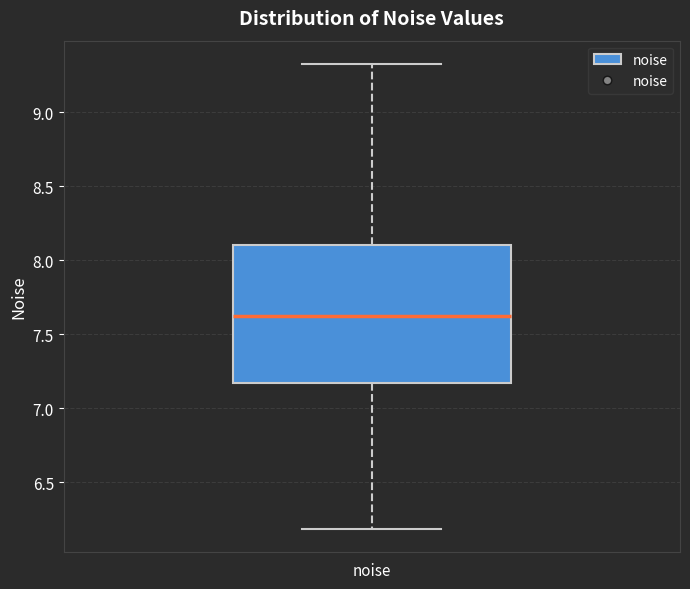

Read this box plot against the y-axis: the position of the median line, the range covered by the box, and the ends of both whiskers. The values are not printed on the chart, so give them approximately, as read against the axis.

median 7.60, box 7.15 to 8.10, whiskers 6.20 to 9.35